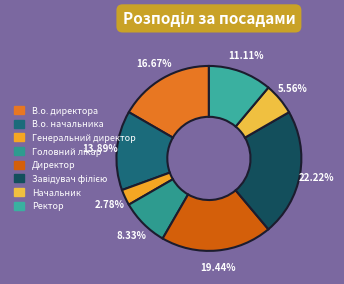

Which category has the smallest portion of the pie?

Генеральний директор